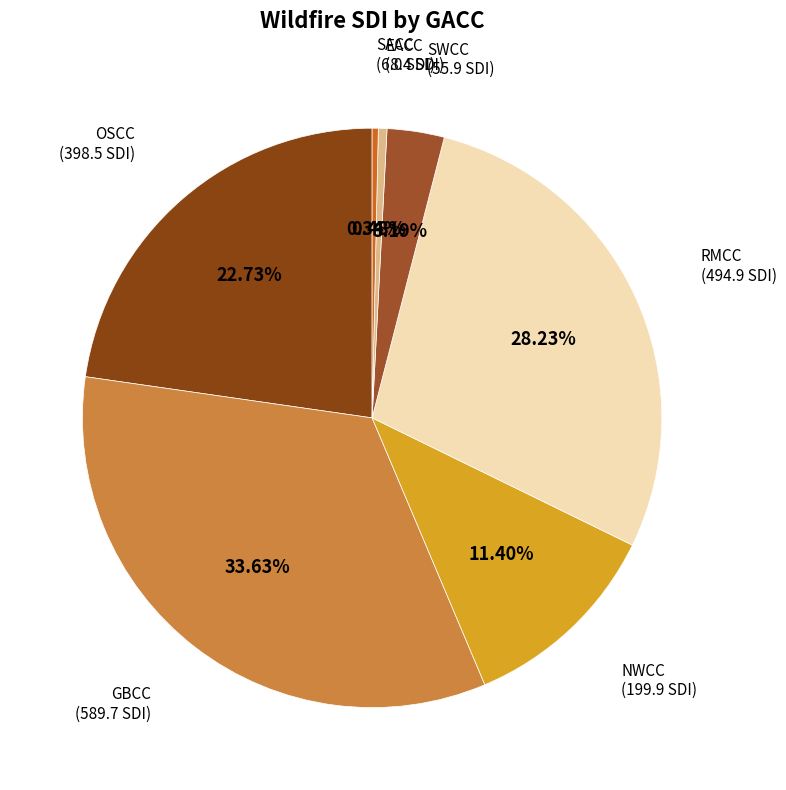

How many slices are in this pie chart?

7